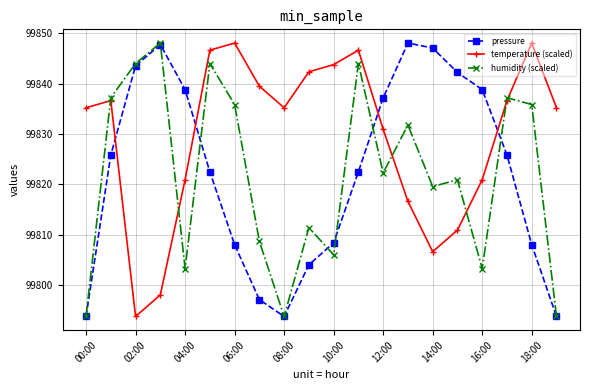

Is this an area chart (filled region under the line)?

No